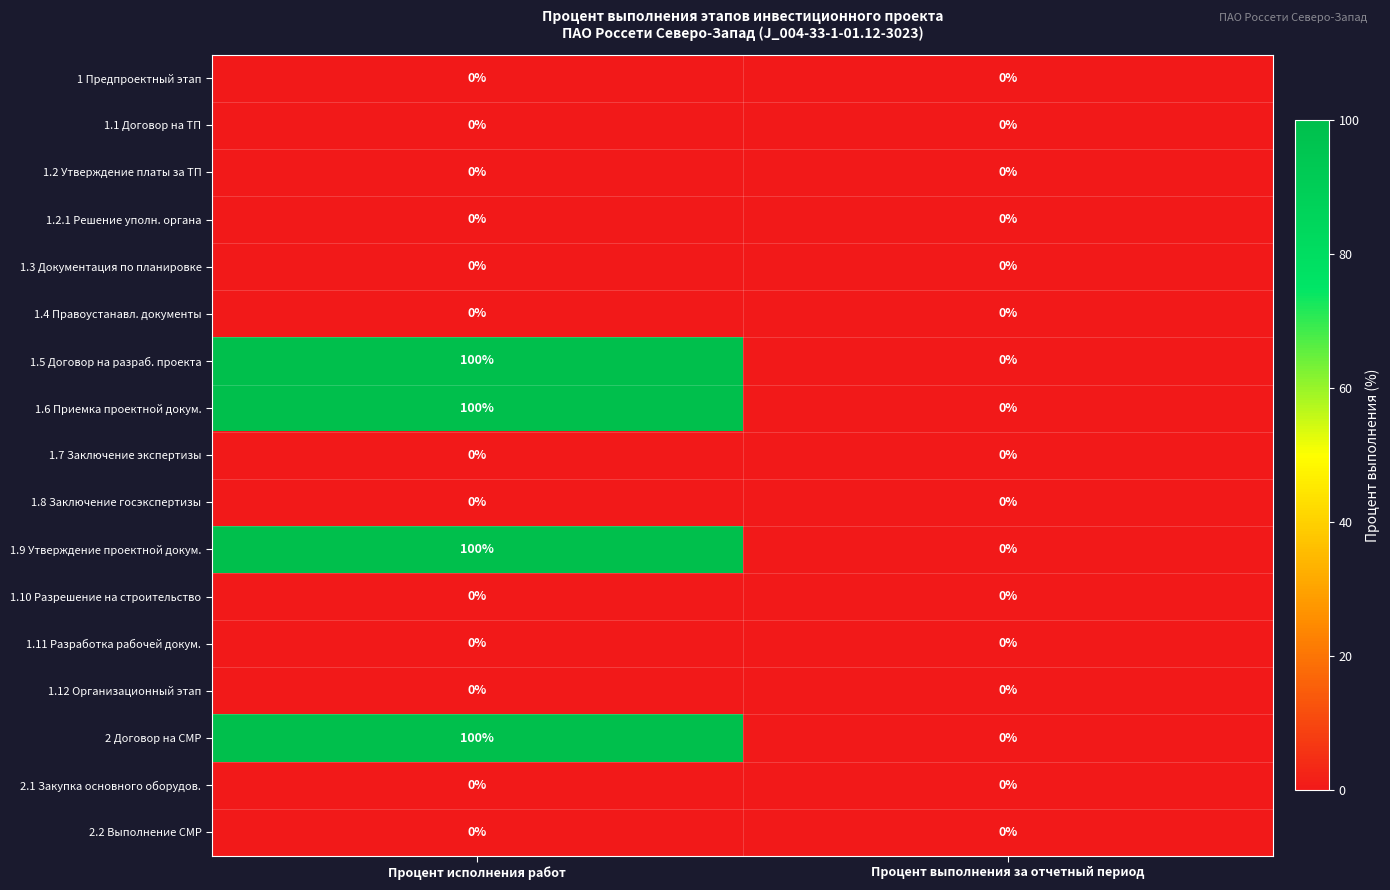

The 2.1 Закупка основного оборудов. series shows 0 at Процент выполнения за отчетный период. True or false?

True